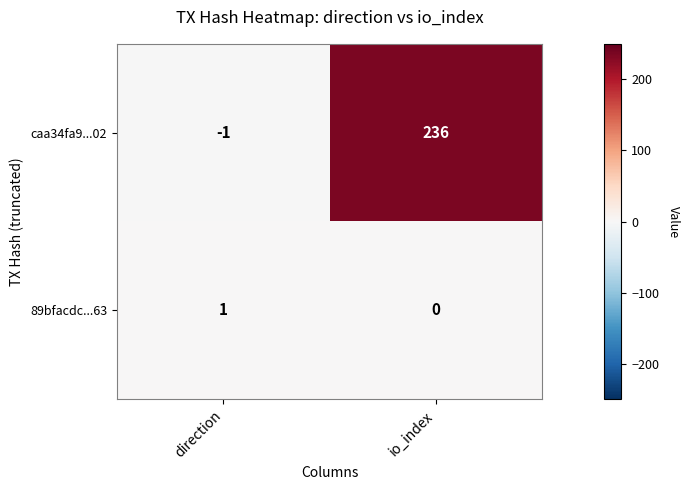

Reading left to right, transcribe all the data shown in this chart.

caa34fa9...02: -1	236
89bfacdc...63: 1	0